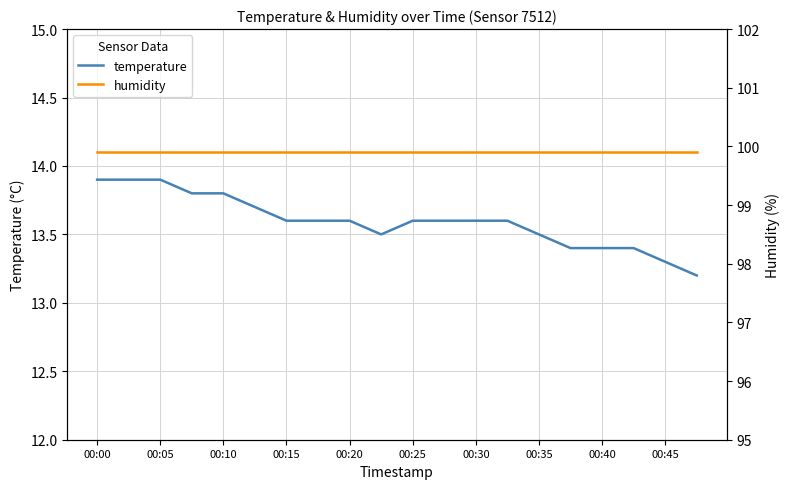

Reading left to right, what are all the values shown in this chart?

temperature: 13.9	13.9	13.9	13.8	13.8	13.7	13.6	13.6	13.6	13.5	13.6	13.6	13.6	13.6	13.5	13.4	13.4	13.4	13.3	13.2
humidity: 99.9	99.9	99.9	99.9	99.9	99.9	99.9	99.9	99.9	99.9	99.9	99.9	99.9	99.9	99.9	99.9	99.9	99.9	99.9	99.9